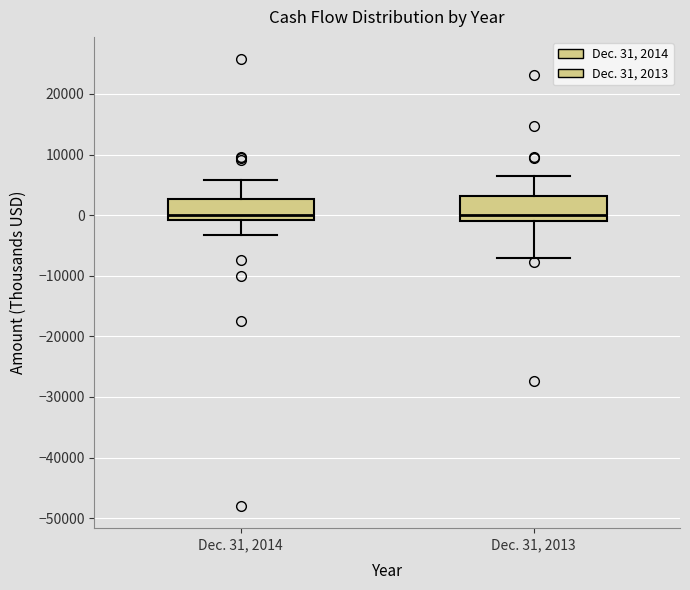

Where is the upper edge of the box for Dec. 31, 2014 on the y-axis? The values are not printed on the chart, so give them approximately, as read against the axis.

3000